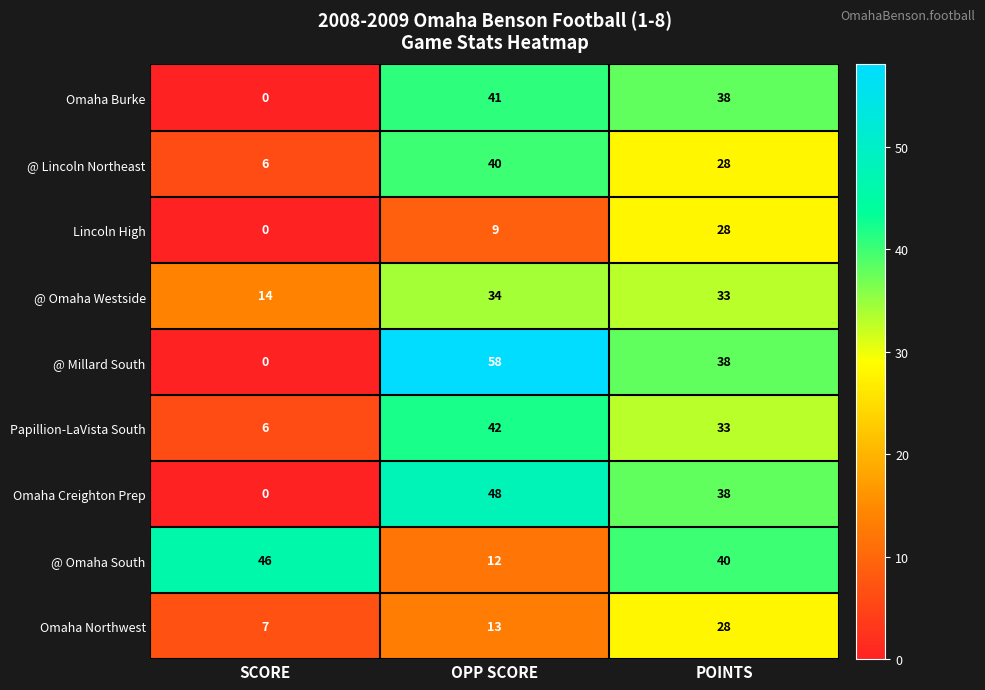

Rank the categories by @ Millard South value from highest to lowest.

OPP SCORE, POINTS, SCORE